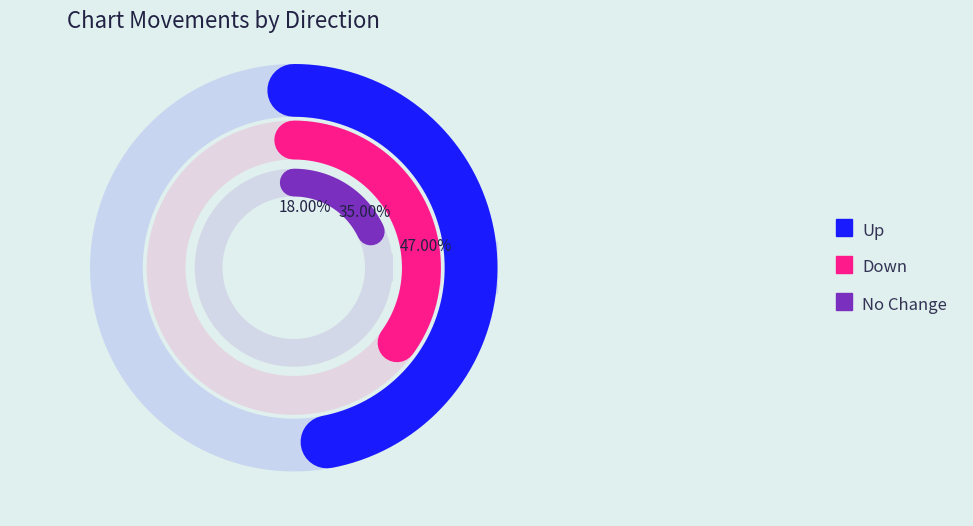

Does up account for over 50% of the chart?

No